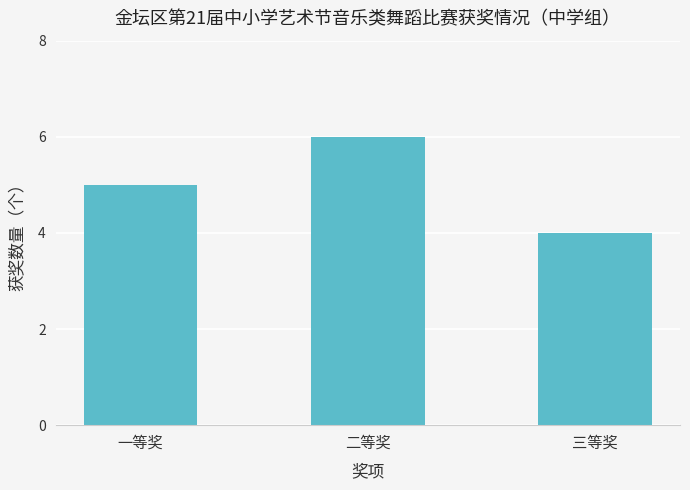

What is the difference between the maximum and minimum values?

2